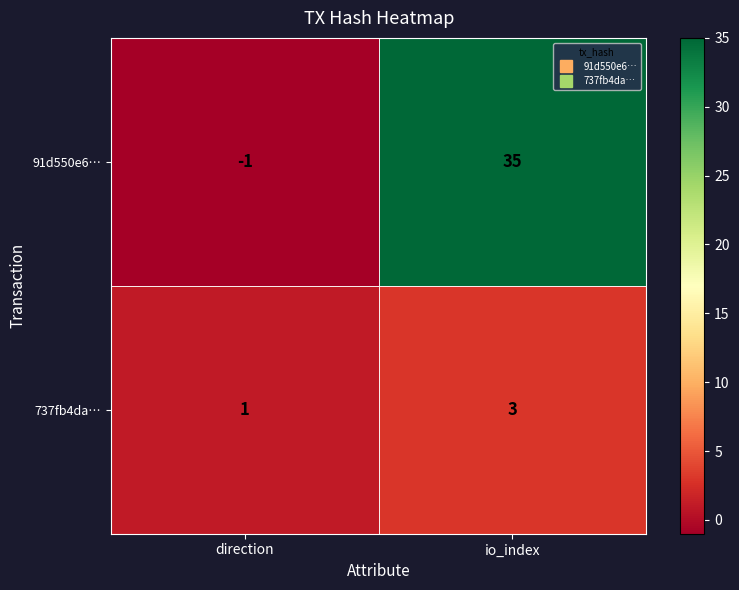

What is the average value of the 91d550e6… series?

17